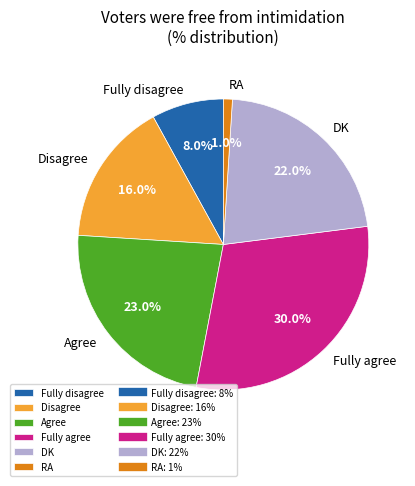

Rank the categories by value from lowest to highest.

RA, Fully disagree, Disagree, DK, Agree, Fully agree